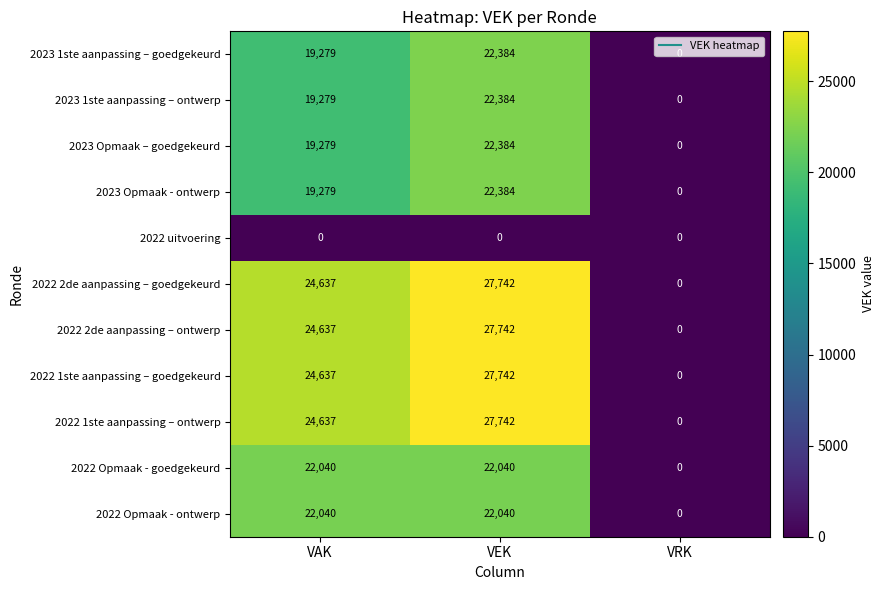

The 2023 Opmaak – goedgekeurd series shows 19279 at VAK. True or false?

True